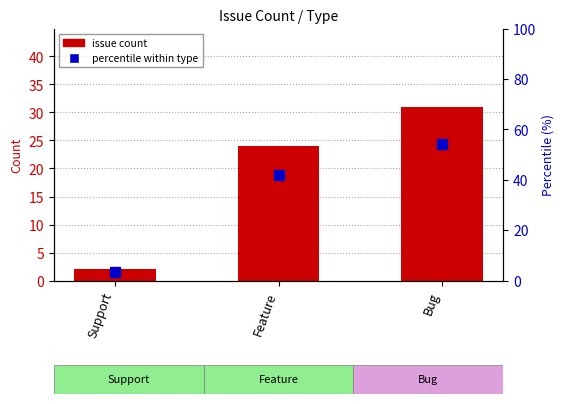

Between Support and Feature, which series saw the biggest shift?

percentile within type